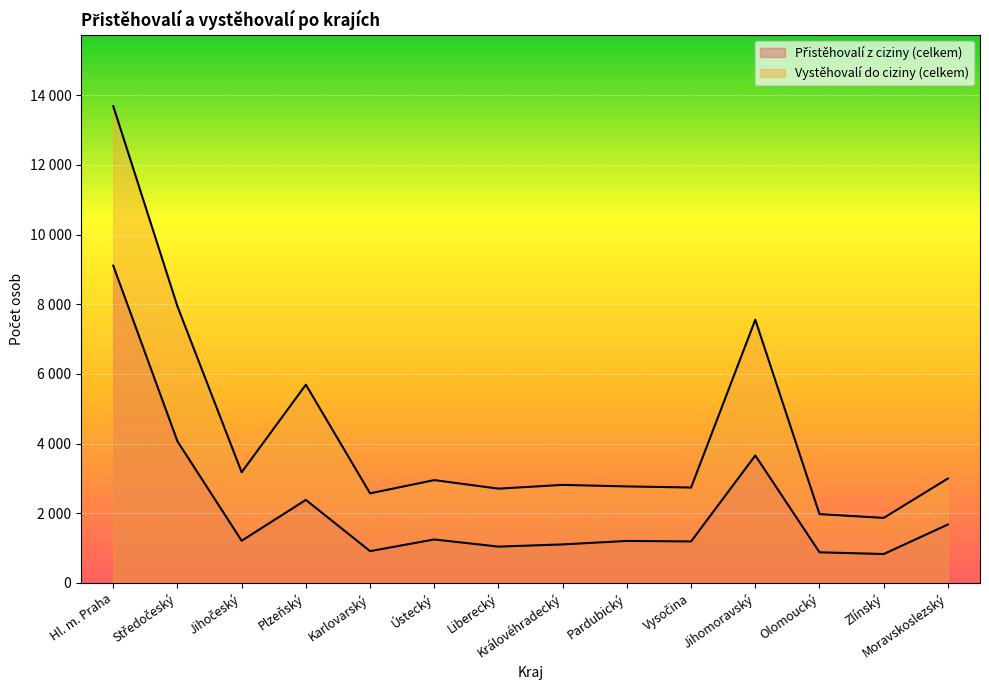

True or false: Vystěhovalí do ciziny (celkem) and Přistěhovalí z ciziny (celkem) cross at least once.

False